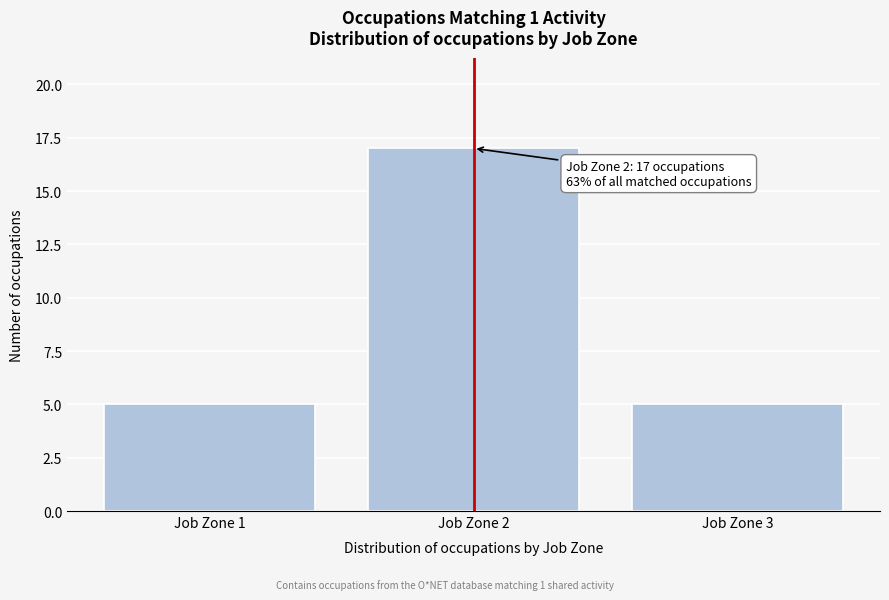

Reading left to right, list all the values displayed in this chart.

5	17	5